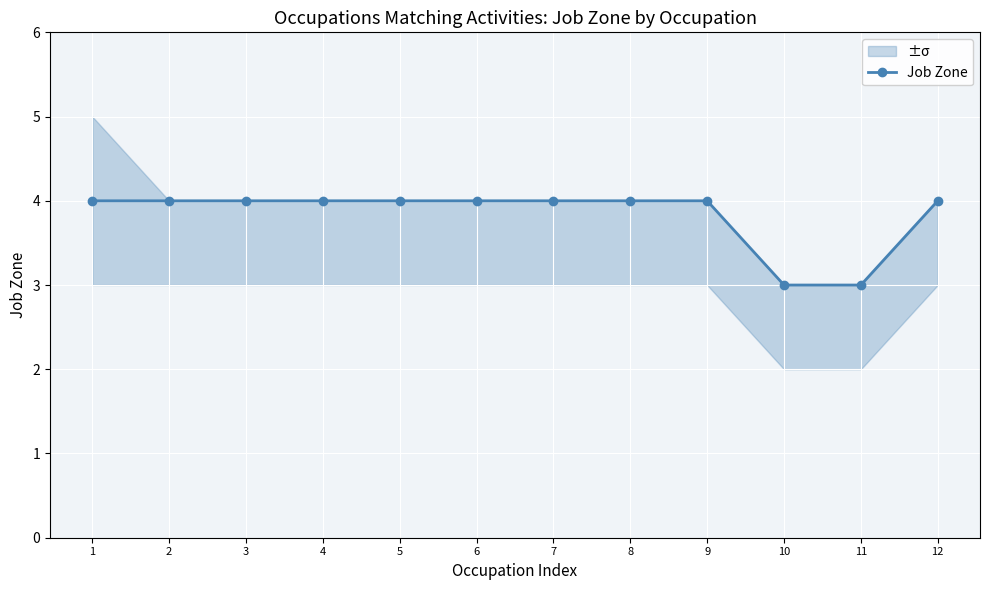

True or false: the data shows 7 at 1.

False